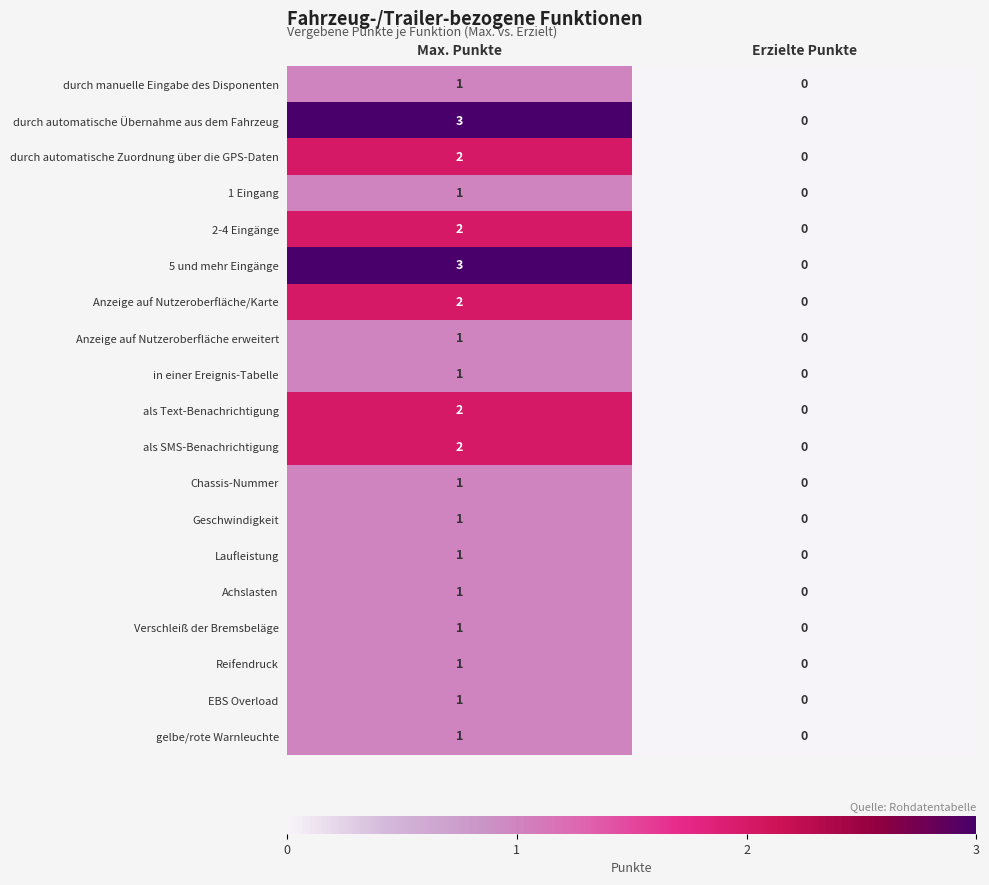

At which category does the chart reach its peak across all series?

Max. Punkte